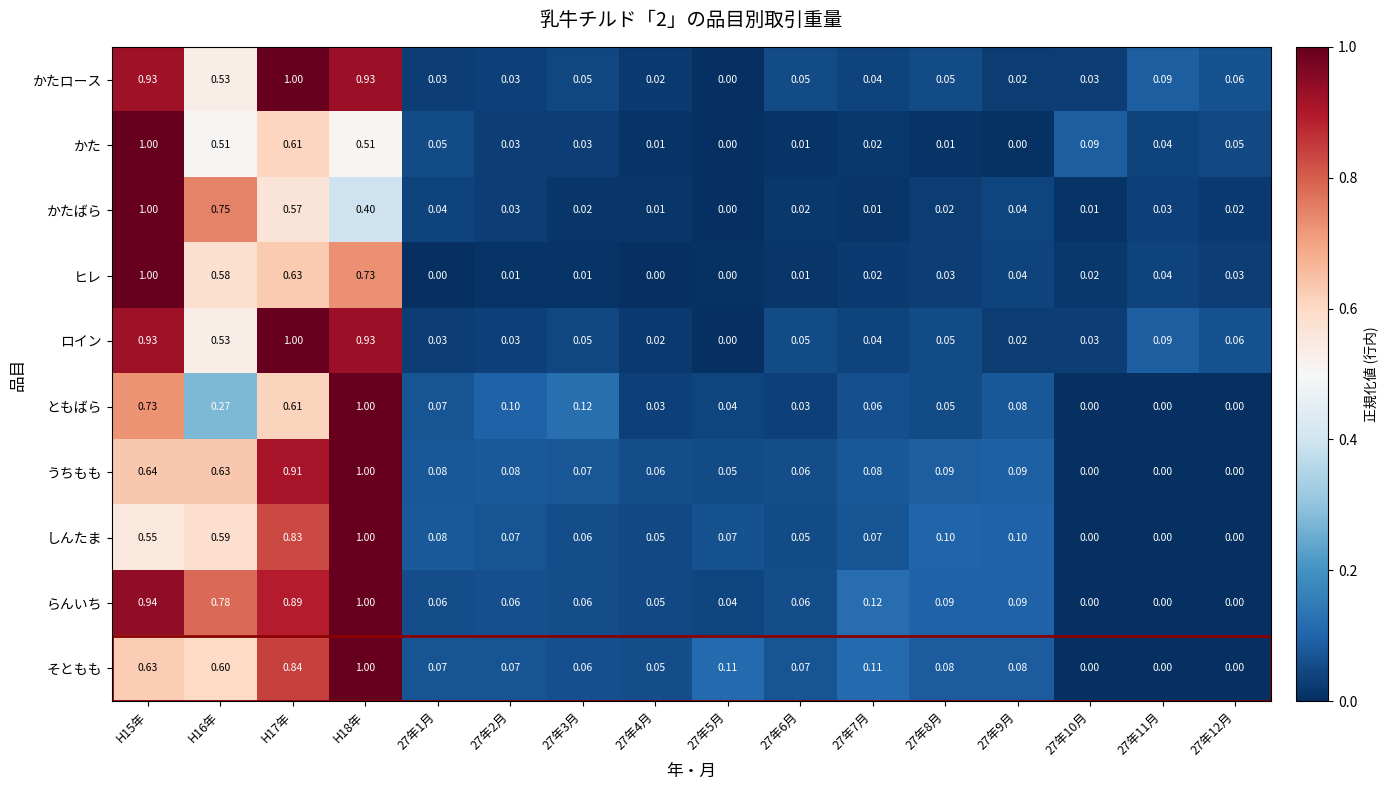

How many categories are shown in the chart?

16